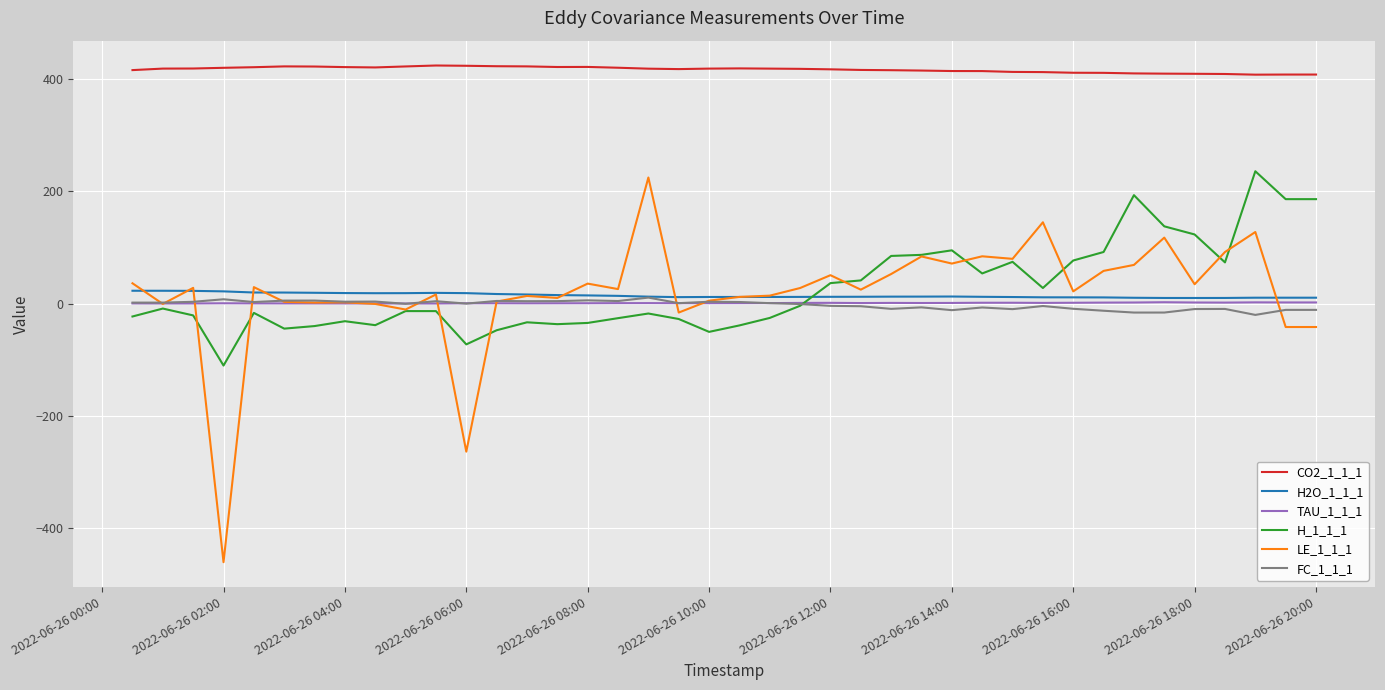

True or false: H_1_1_1 and H2O_1_1_1 cross at least once.

True